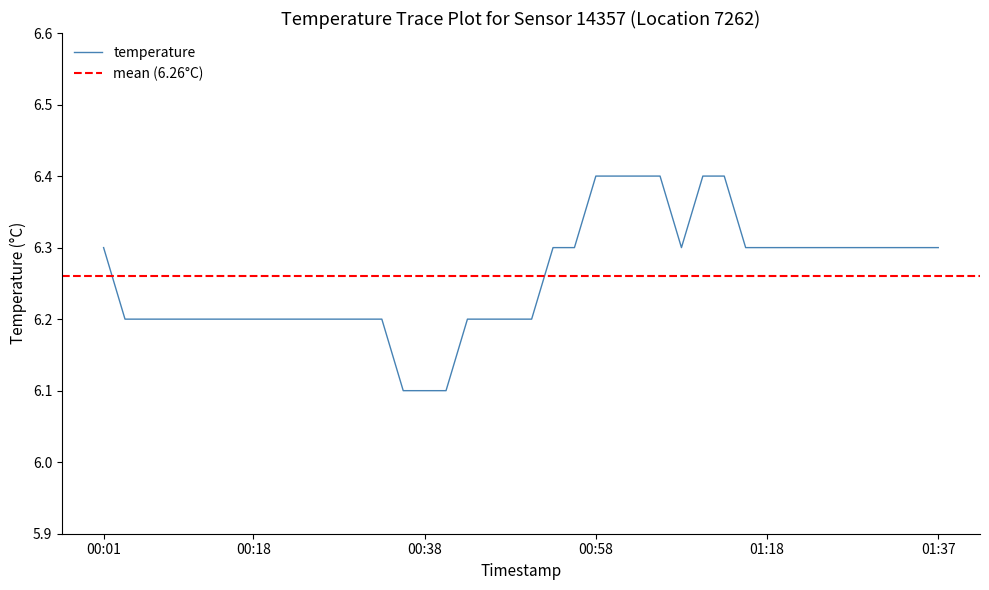

What is the value of the 17th point from the left?

6.1